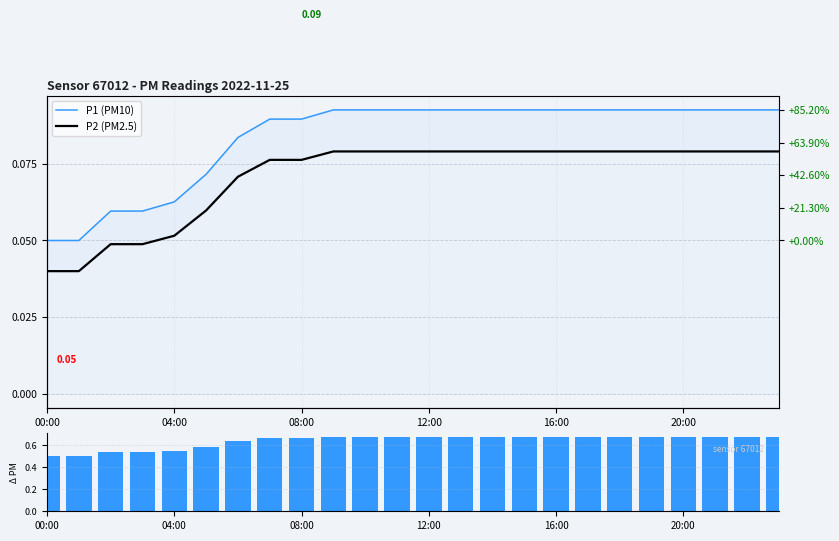

What position from the left is 21?

22